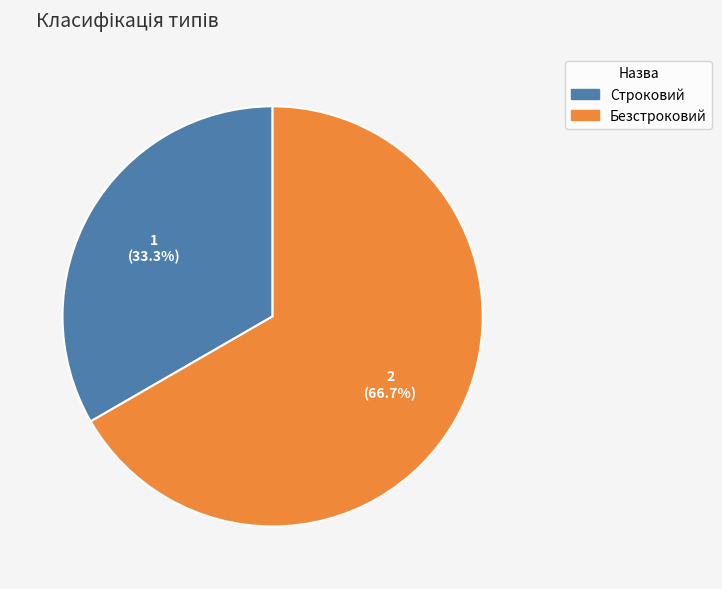

How much of the chart is everything except Безстроковий?

33.3%